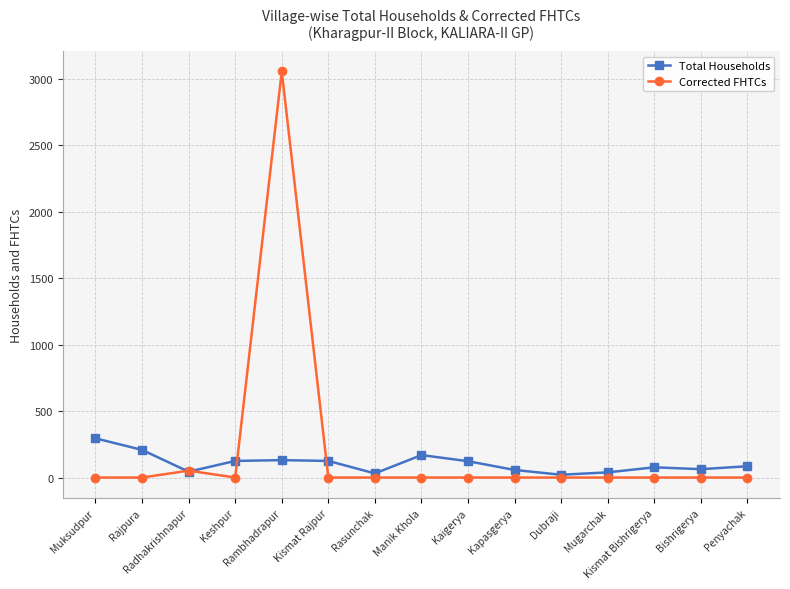

Where does the Total Households series first go above 85?

Muksudpur